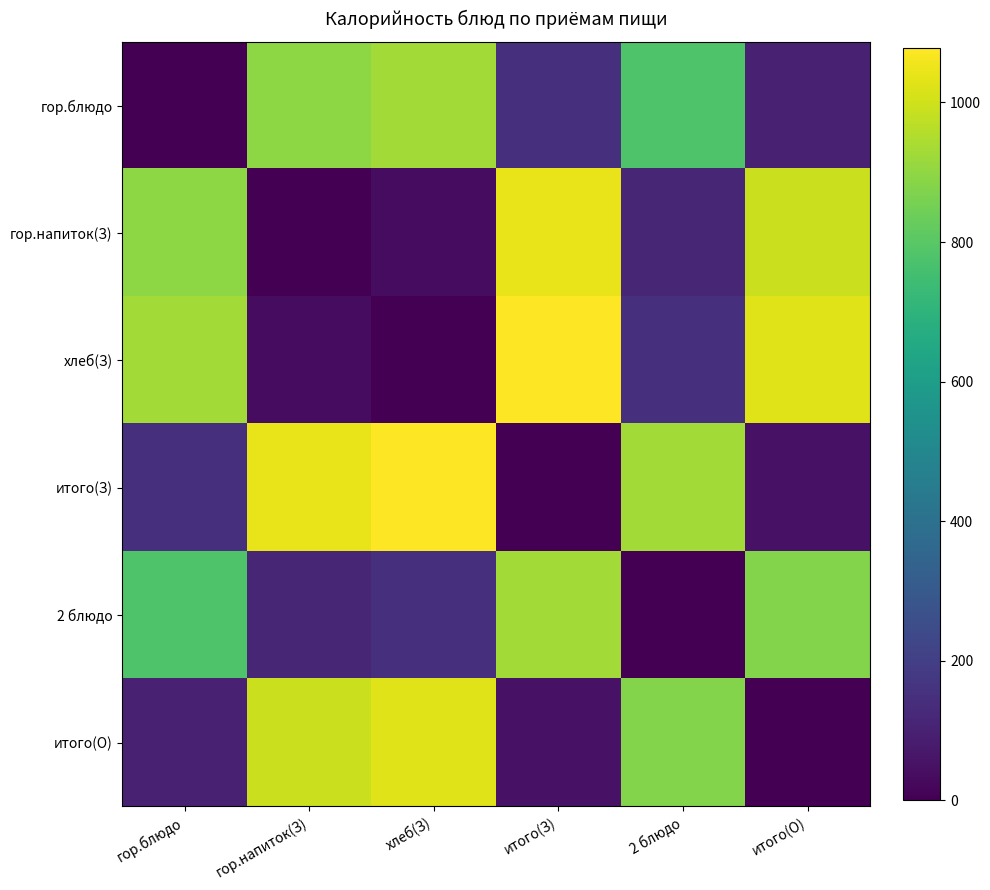

What is the difference between the maximum and minimum values in the итого(З) series?

1078.3